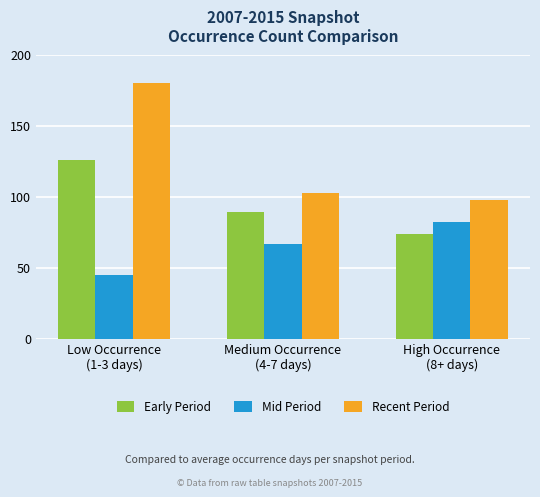

Which series has the largest total across all categories?

Recent Period